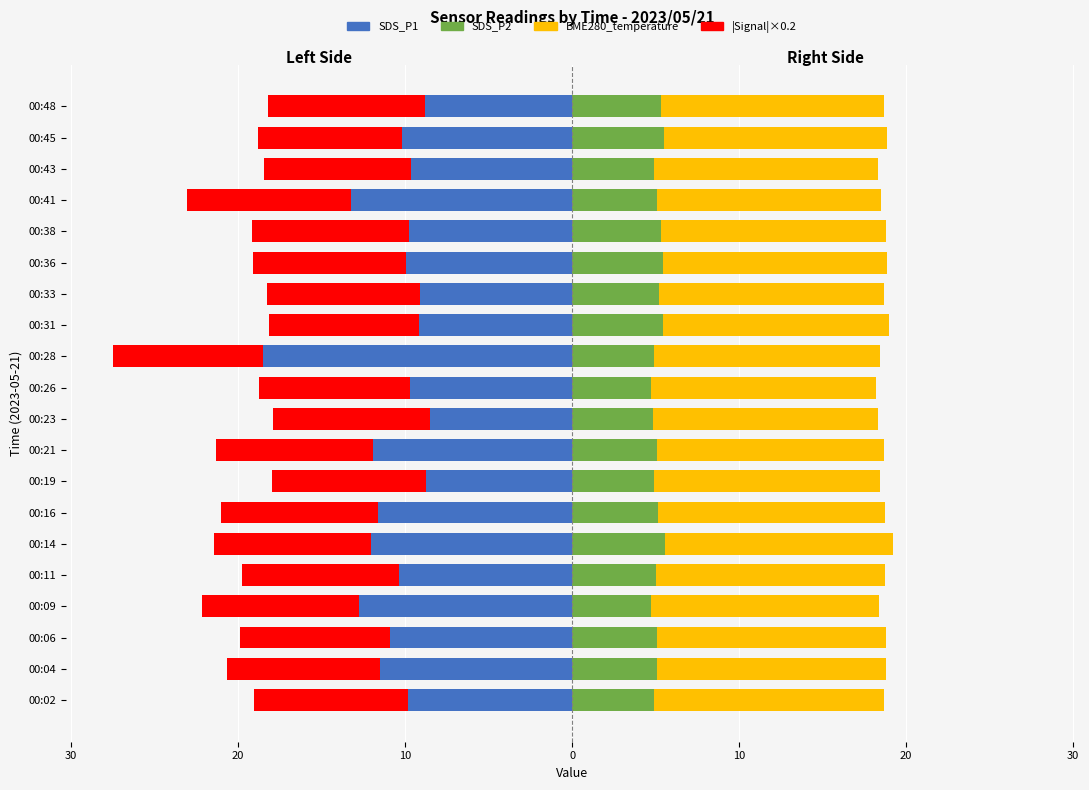

Which series has the largest total across all categories?

BME280_temp